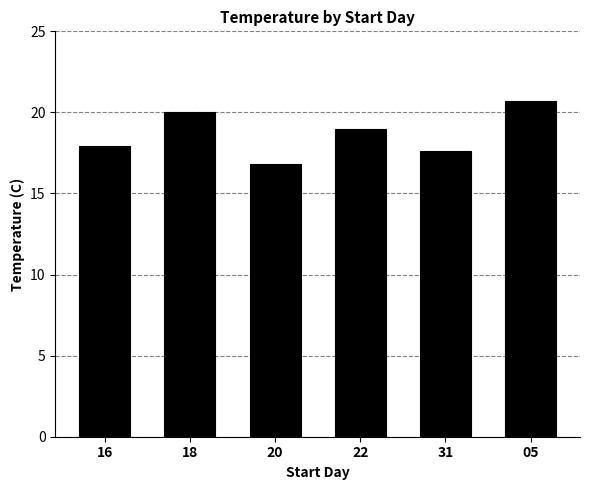

What is the label of the 4th bar from the right?

20